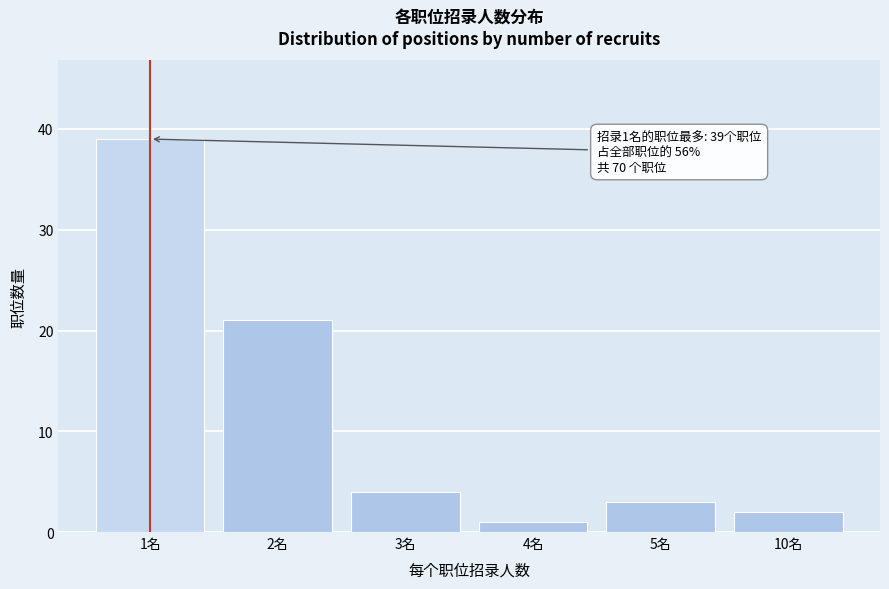

Reading right to left, what are all the values shown in this chart?

2	3	1	4	21	39